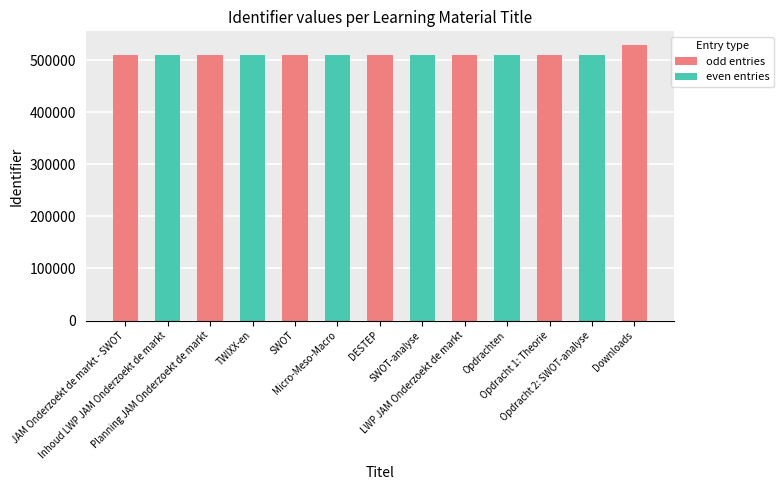

What is the label of the 7th bar from the right?

DESTEP